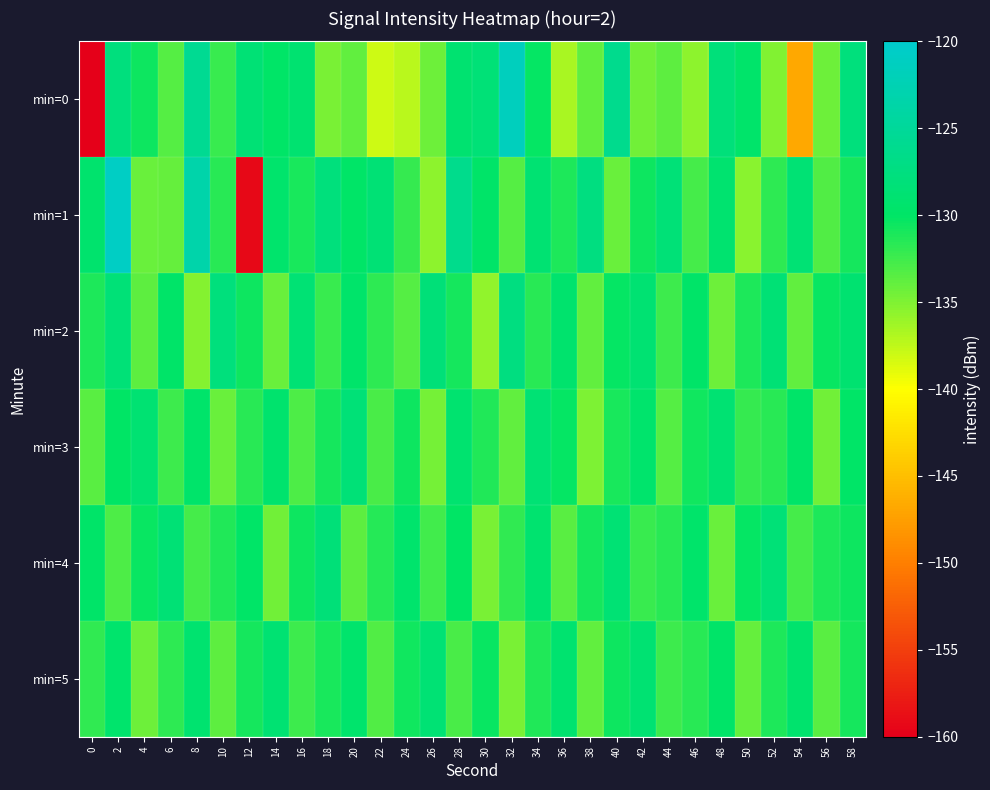

Rank the series at 58 from highest to lowest value.

min=0, min=2, min=3, min=4, min=5, min=1